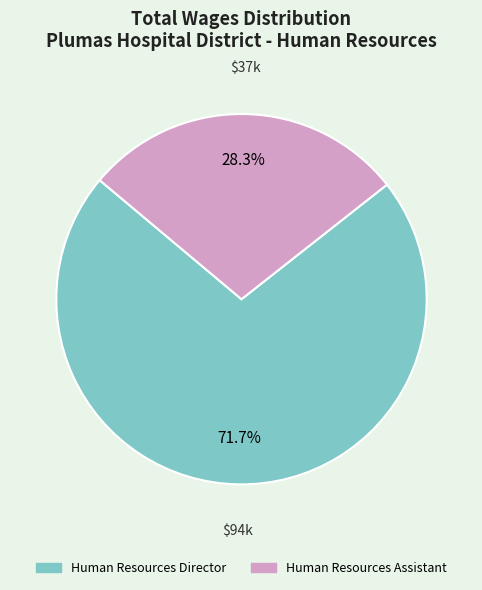

Rank the categories by value from lowest to highest.

Human Resources Assistant, Human Resources Director